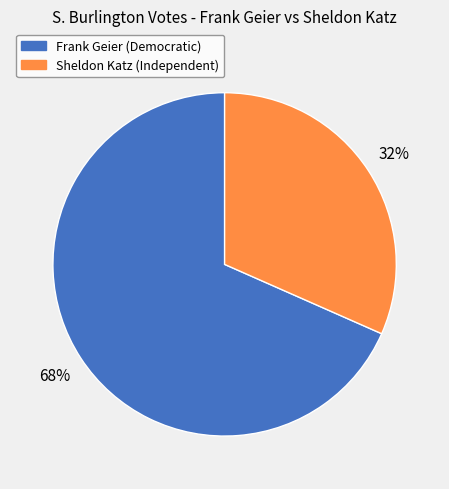

Count the number of slices in the pie.

2